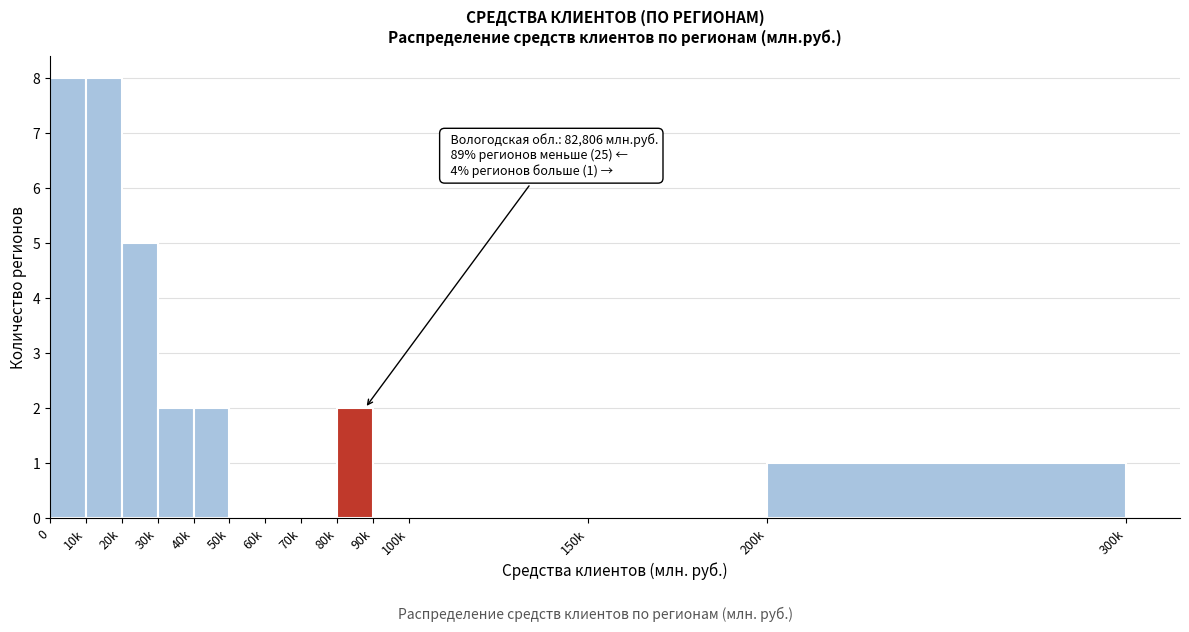

Reading left to right, list all the values displayed in this chart.

0=8	10k=8	20k=5	30k=2	40k=2	50k=0	60k=0	70k=0	80k=2	90k=0	100k=0	150k=0	200k=1